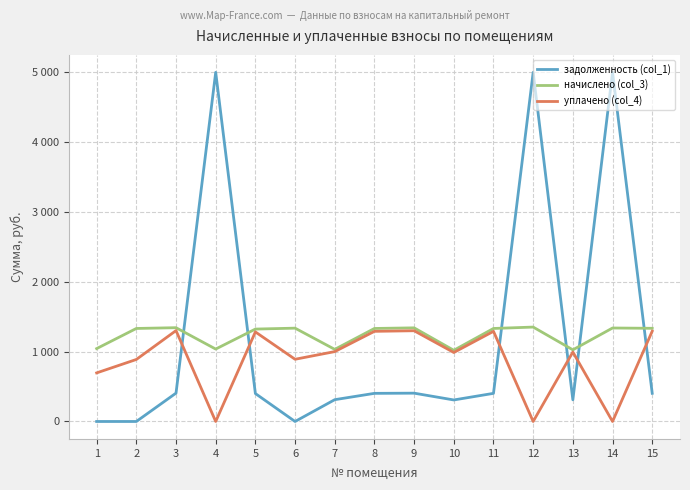

What is the difference between the maximum and second lowest values in the начислено (col_3) series?

325.9